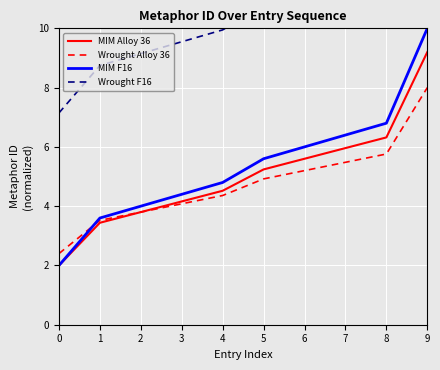

At which category is the sum across all series the highest?

9